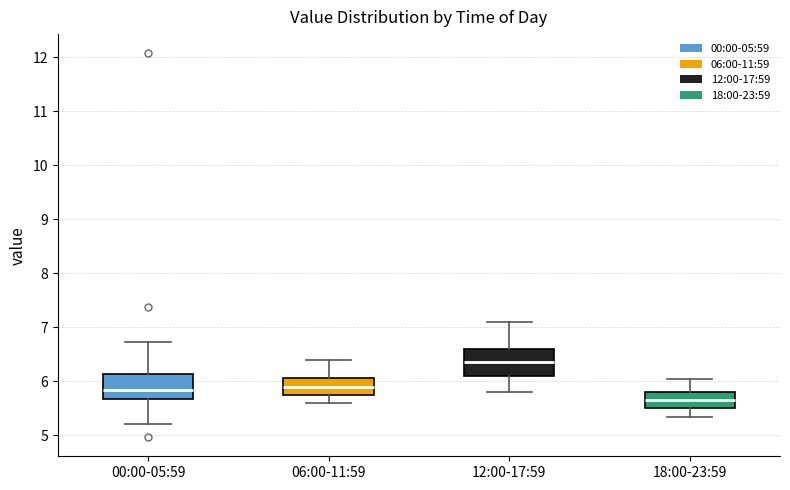

Where does the lower whisker of the box for 06:00-11:59 end on the y-axis? The values are not printed on the chart, so give them approximately, as read against the axis.

5.6